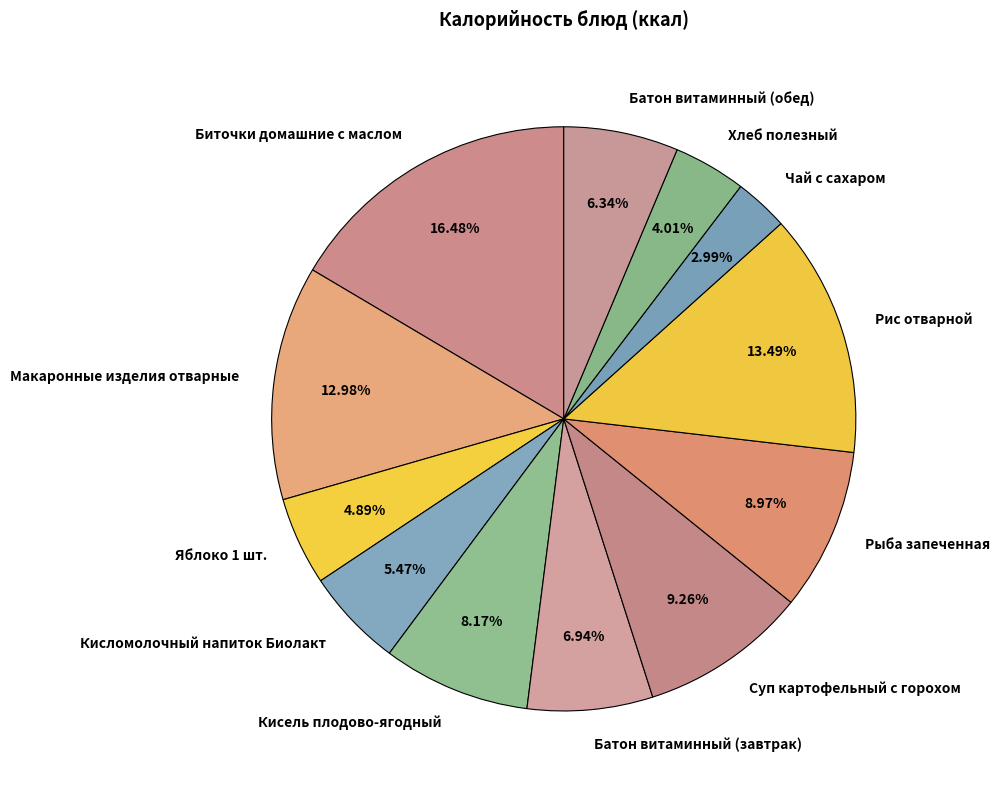

What percentage is the Макаронные изделия отварные slice, to the nearest percent?

13%